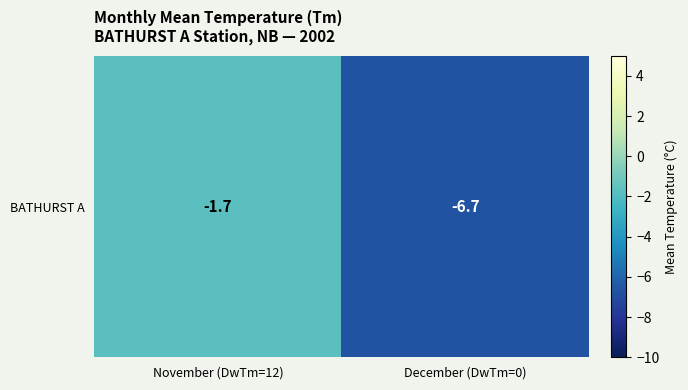

Rank the categories by value from highest to lowest.

November (DwTm=12), December (DwTm=0)